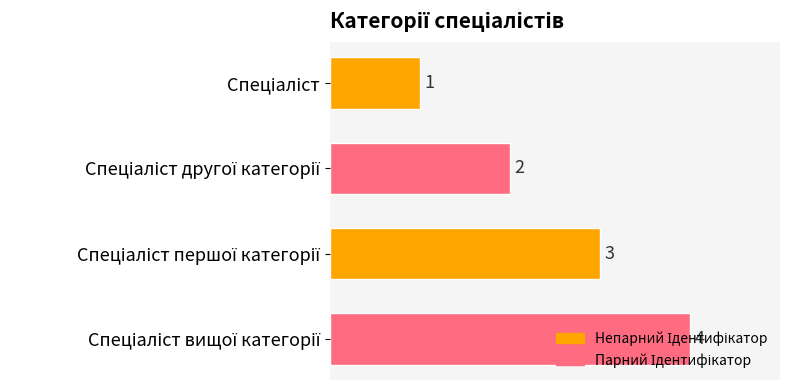

Count the values in the range 2 to 4.

3